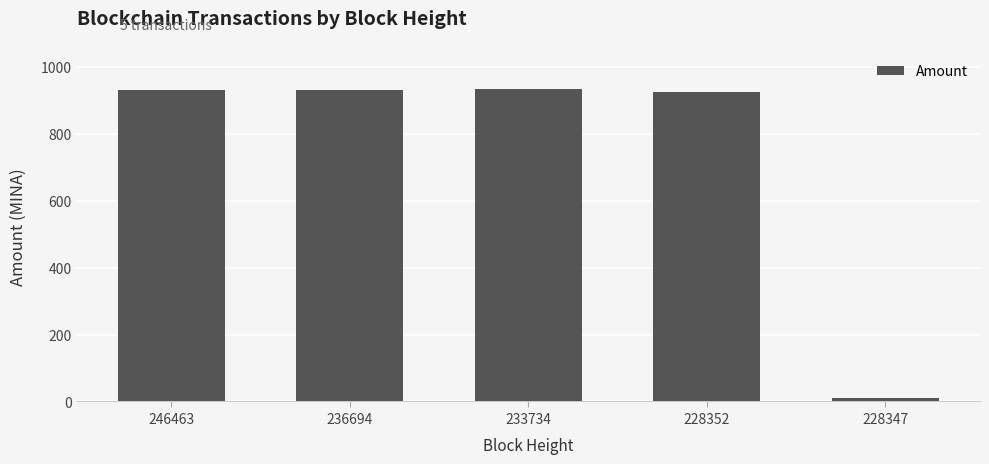

What is the maximum value shown in the chart?

932.6